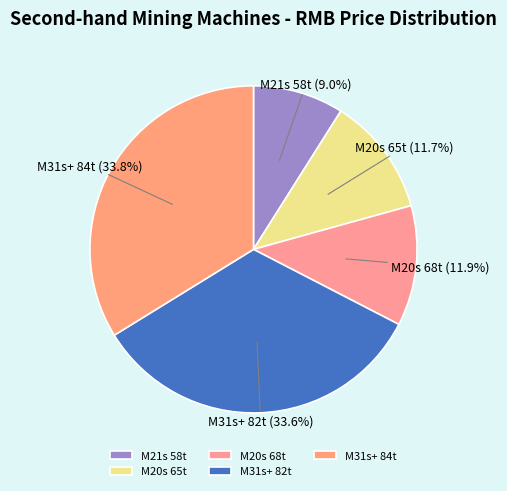

The M21s 58t slice represents 9% of the pie. True or false?

True